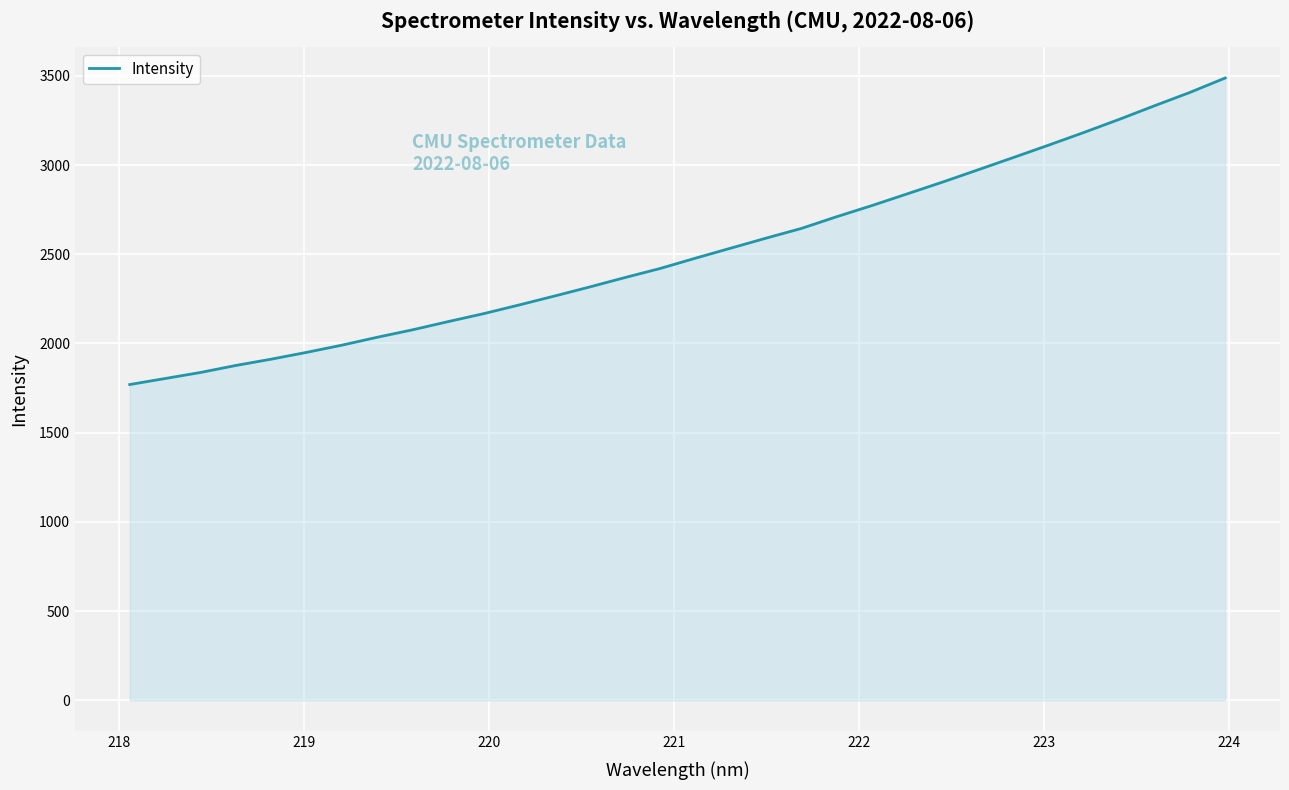

What is the greatest value displayed?

3488.4